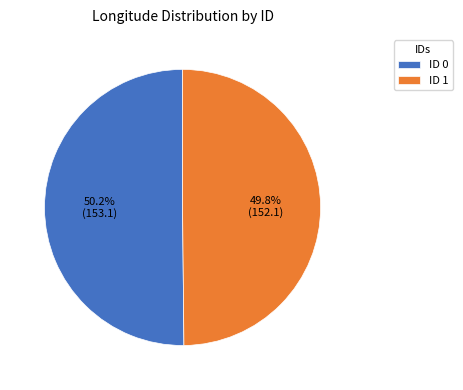

To the nearest percent, what is the average slice percentage?

50%